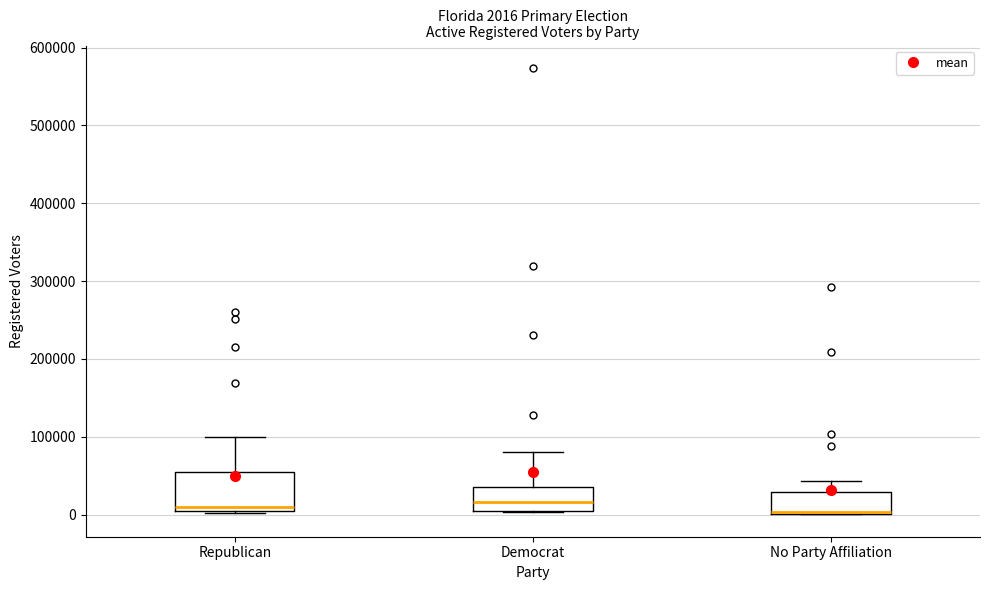

Which box is the tallest, from its lower edge to its upper edge?

Republican